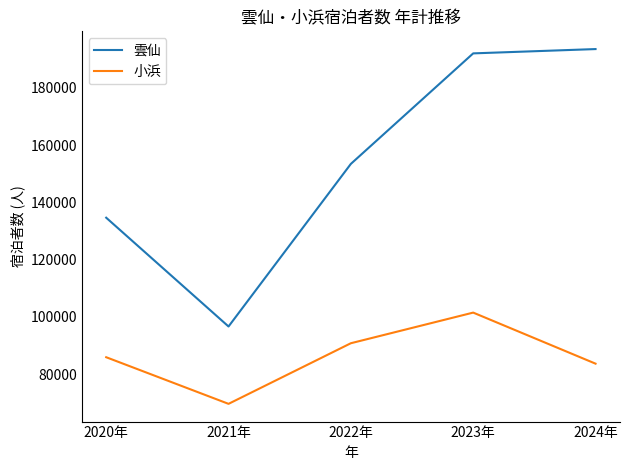

True or false: 小浜 and 雲仙 cross at least once.

False